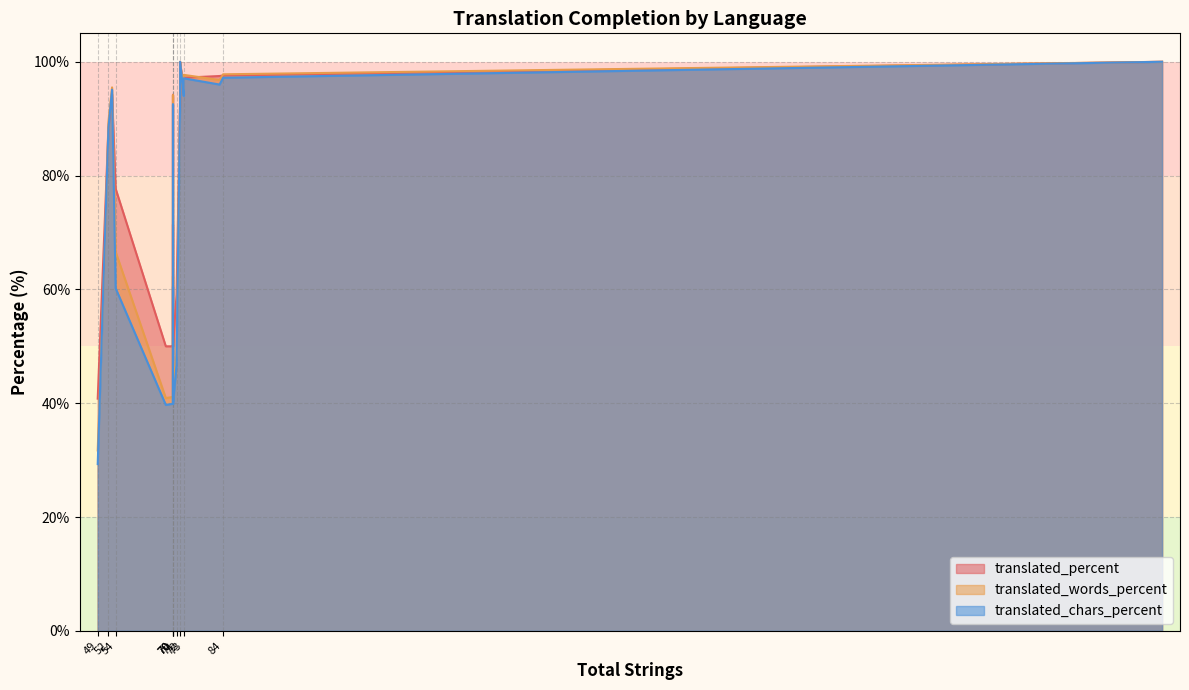

How many times do translated_words_percent and translated_chars_percent cross each other?

5